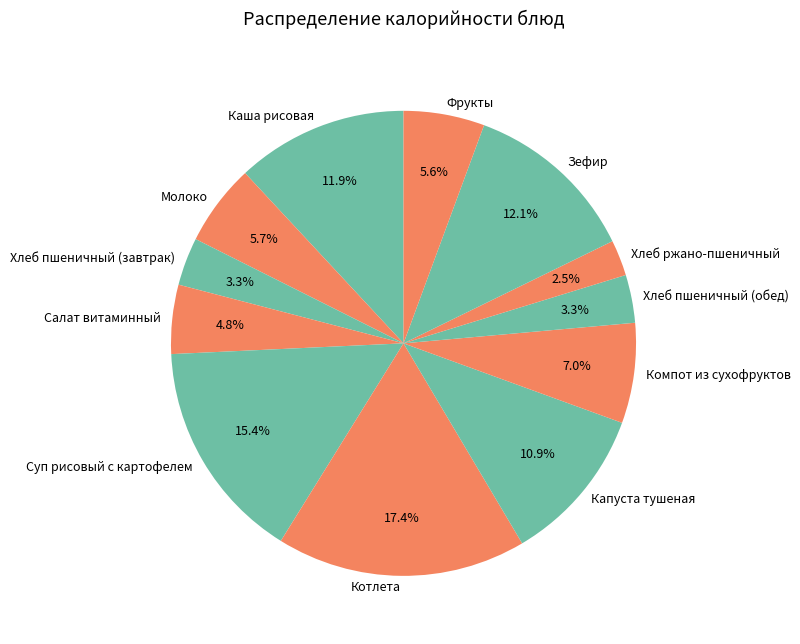

True or false: Фрукты accounts for 6% of the total.

True